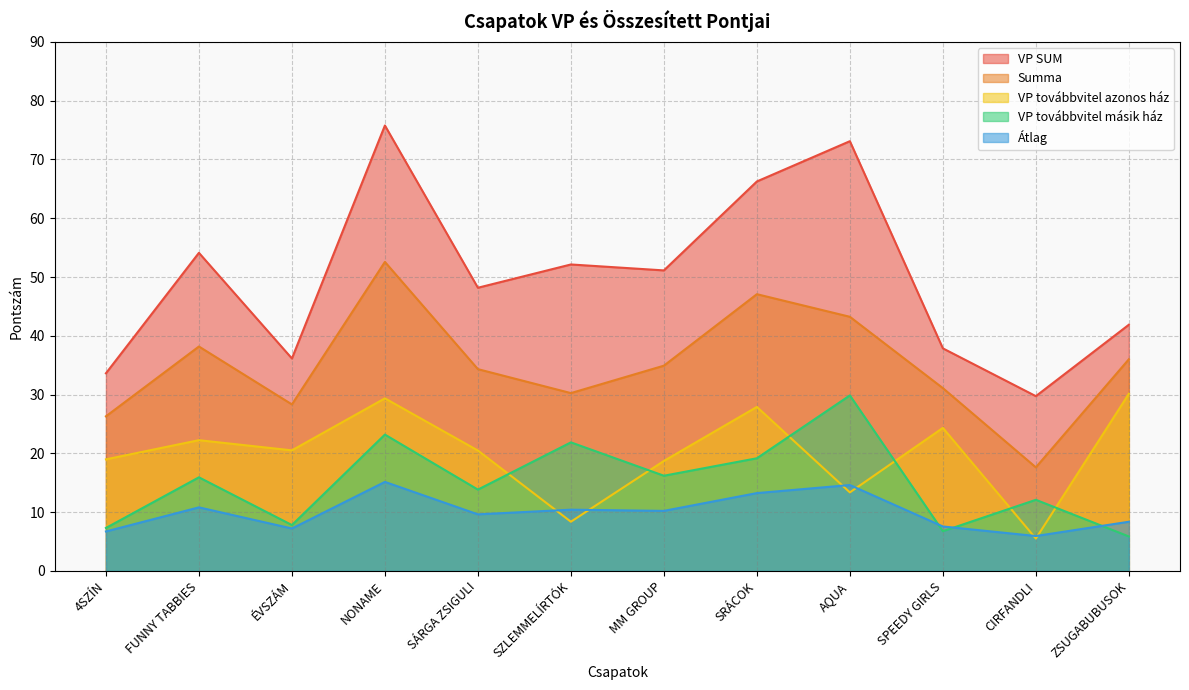

Is it true that VP továbbvitel másik ház equals 29.9 at AQUA?

True